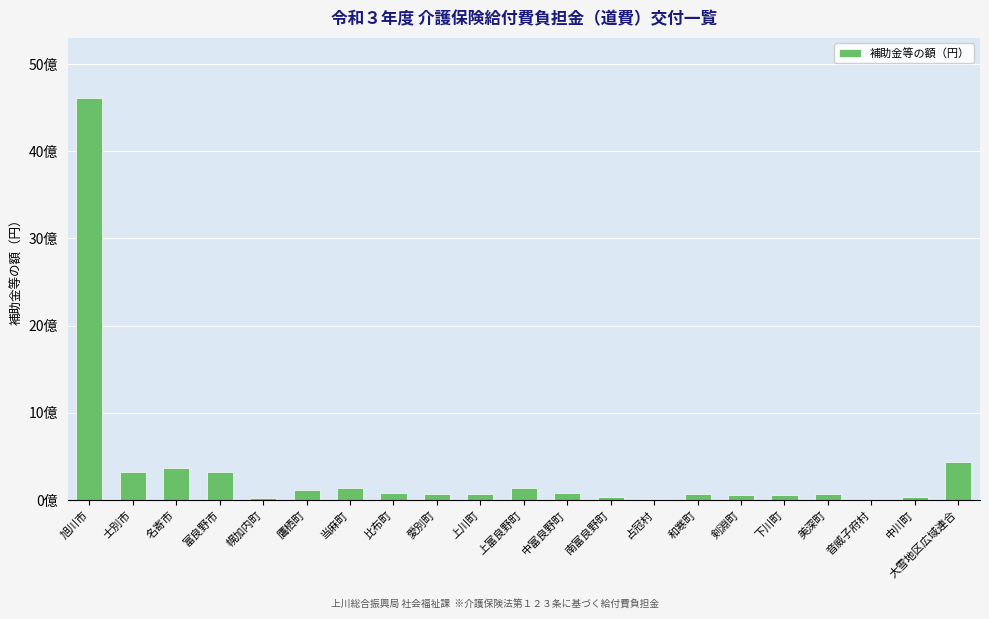

What position from the left is 剣淵町?

16